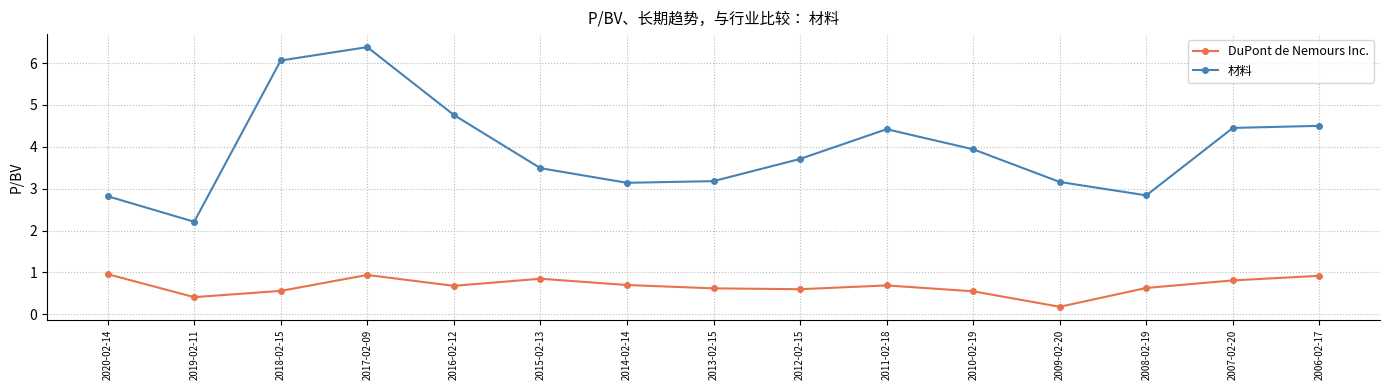

What is the value of the DuPont de Nemours Inc. point at the 7th from the left?

0.7